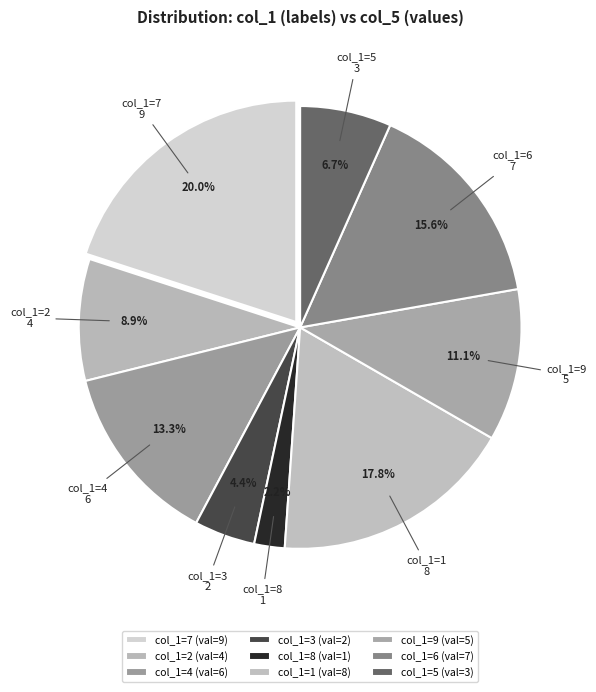

Count the number of slices in the pie.

9